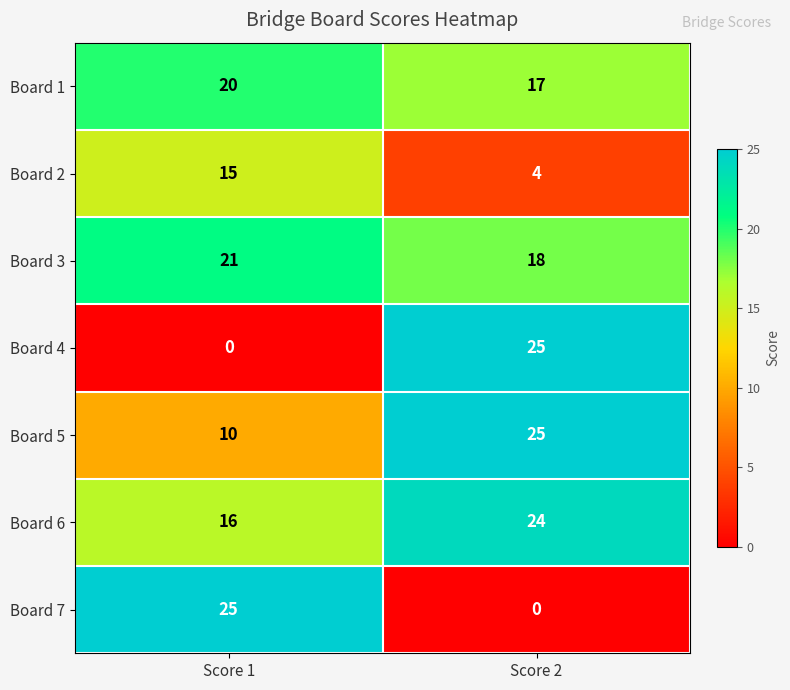

Is it true that Board 6 equals 24 at Score 1?

False